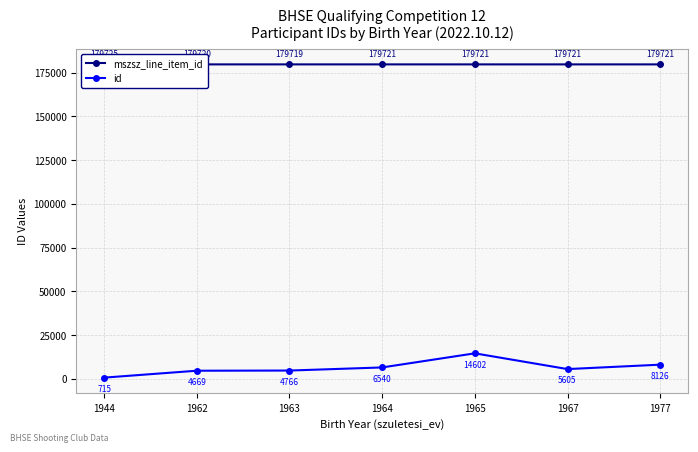

What is the value of the id point at the 4th from the left?

6540